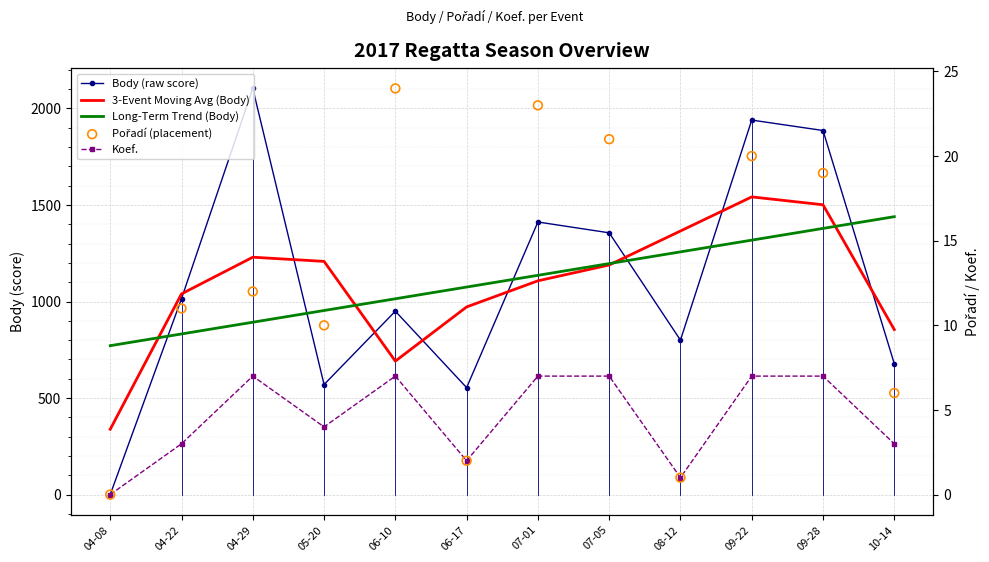

Which series has the largest Y range (max minus min)?

Body (raw score)